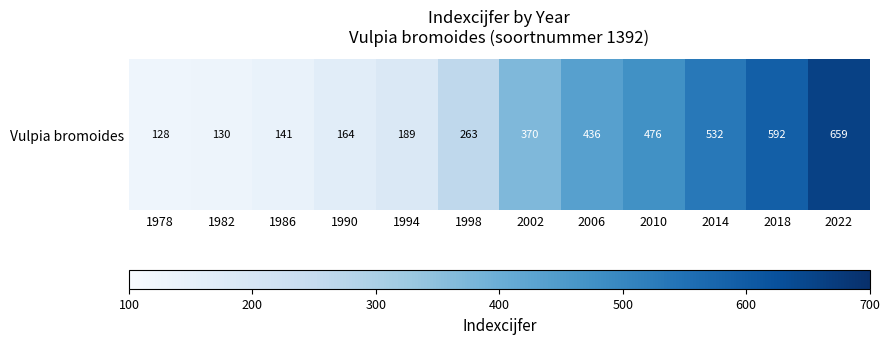

The chart shows a value of 39 at 1994. True or false?

False